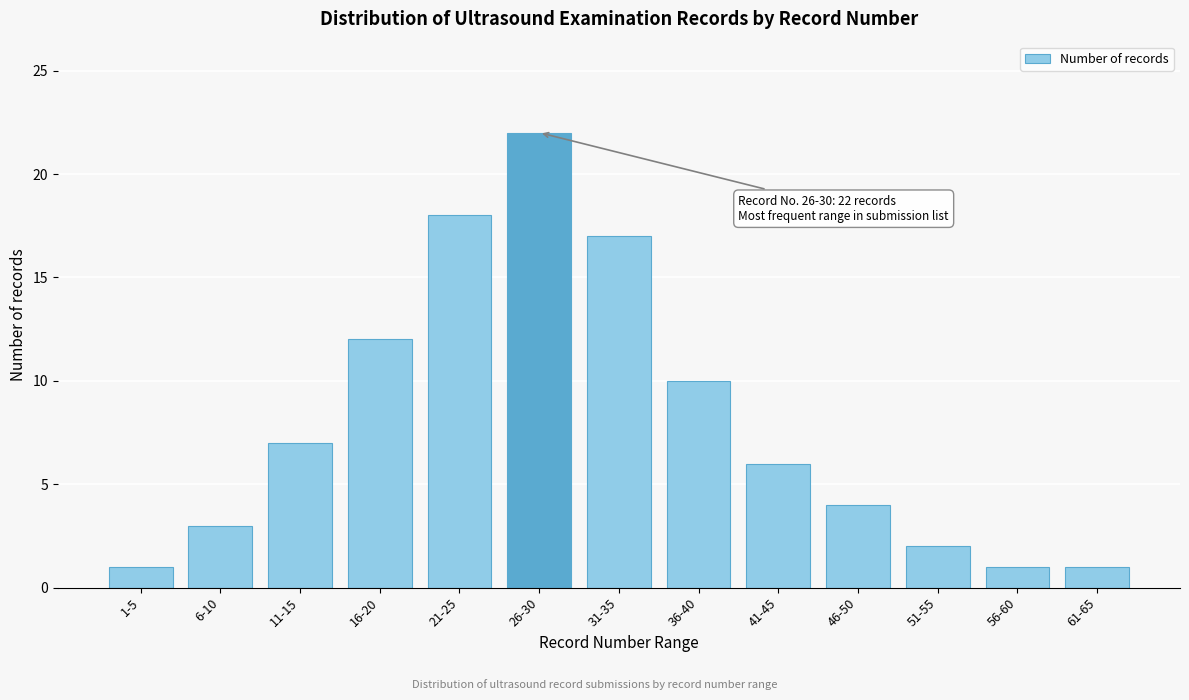

Reading right to left, transcribe all the data shown in this chart.

1	1	2	4	6	10	17	22	18	12	7	3	1